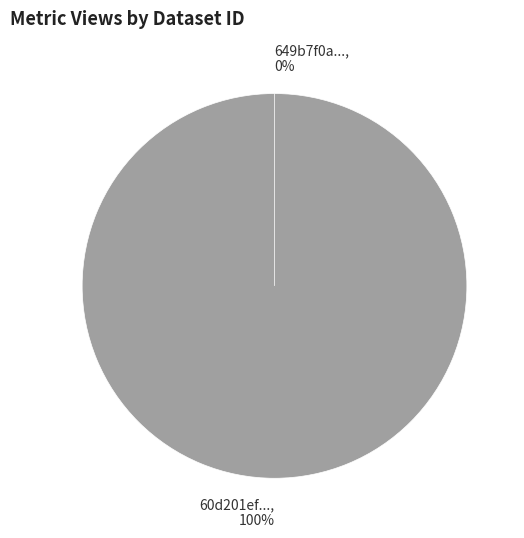

Rank the categories by value from lowest to highest.

649b7f0a078190f897e7718c, 60d201ef0781901de963327e